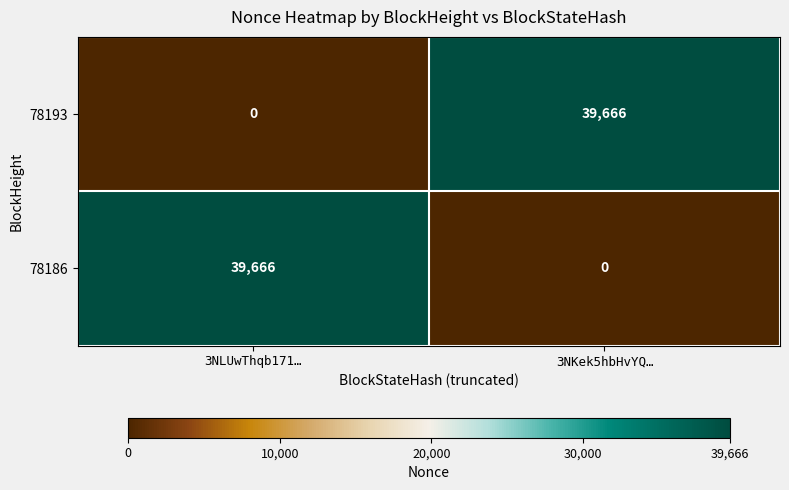

At 3NLUwThqb171…, list the series in order from largest to smallest.

78186, 78193